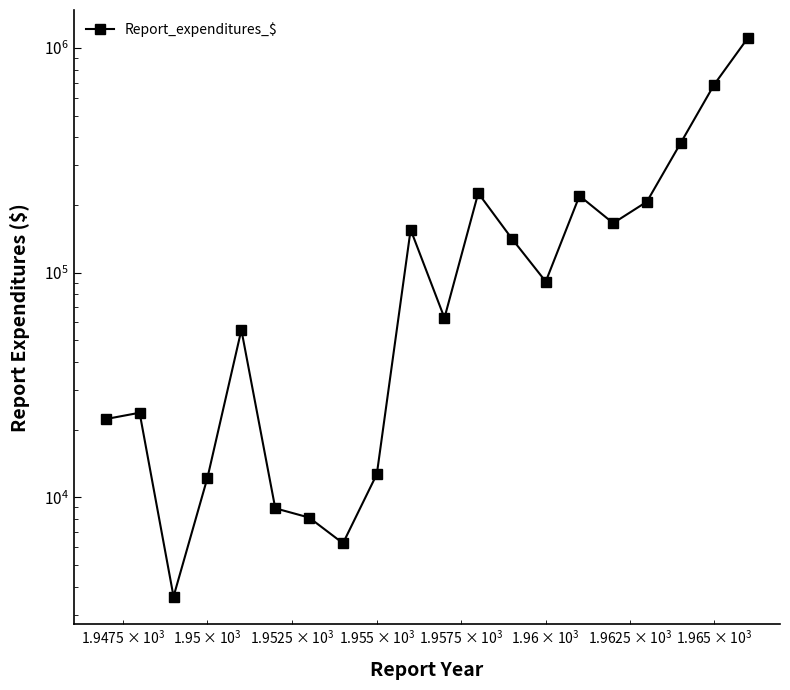

What is the difference between the maximum and second lowest values?

1103087.1